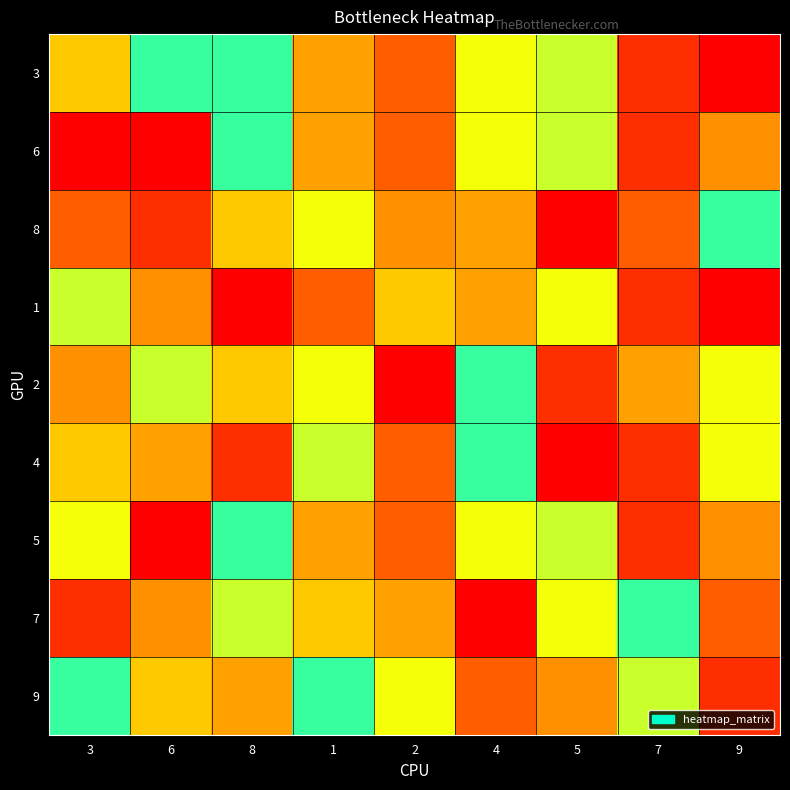

Reading right to left, transcribe all the data shown in this chart.

3: 9=0	7=1	5=7	4=5	2=2	1=8	8=6	6=6	3=4
6: 9=3	7=1	5=7	4=5	2=2	1=8	8=6	6=9	3=9
8: 9=6	7=2	5=9	4=8	2=3	1=5	8=4	6=1	3=2
1: 9=0	7=1	5=5	4=8	2=4	1=2	8=9	6=3	3=7
2: 9=5	7=8	5=1	4=6	2=9	1=5	8=4	6=7	3=3
4: 9=5	7=1	5=9	4=6	2=2	1=7	8=1	6=8	3=4
5: 9=3	7=1	5=7	4=5	2=2	1=8	8=6	6=9	3=5
7: 9=2	7=6	5=5	4=9	2=8	1=4	8=7	6=3	3=1
9: 9=1	7=7	5=3	4=2	2=5	1=6	8=8	6=4	3=6